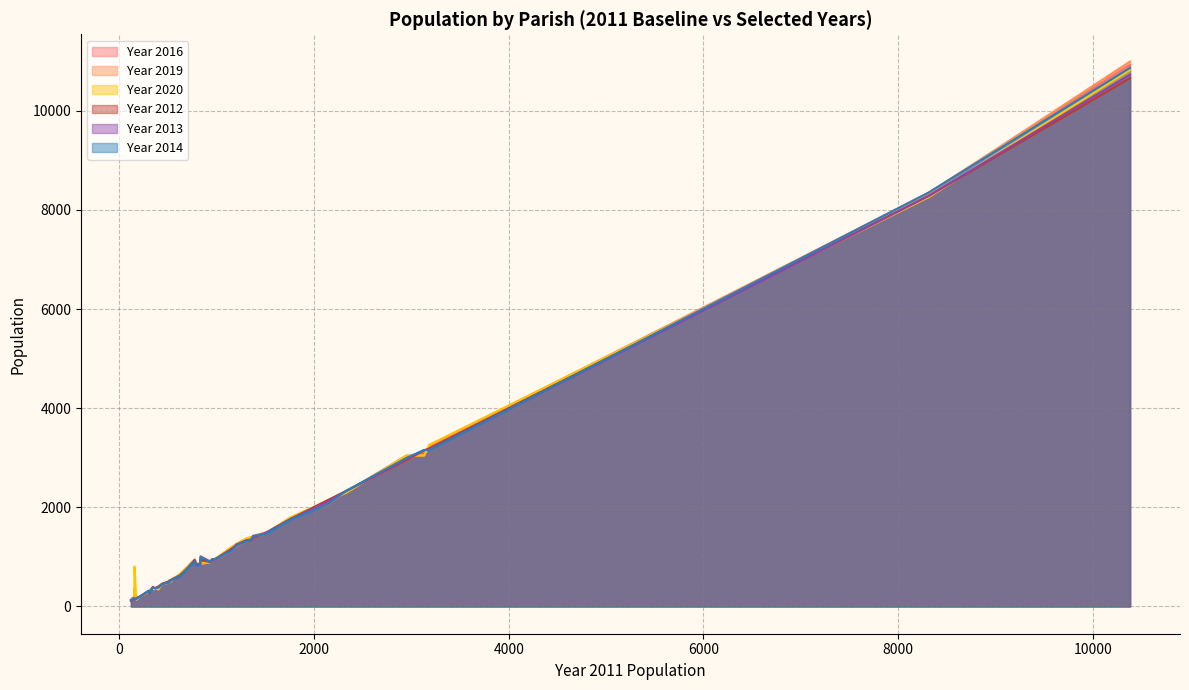

What is the greatest value displayed?

10992